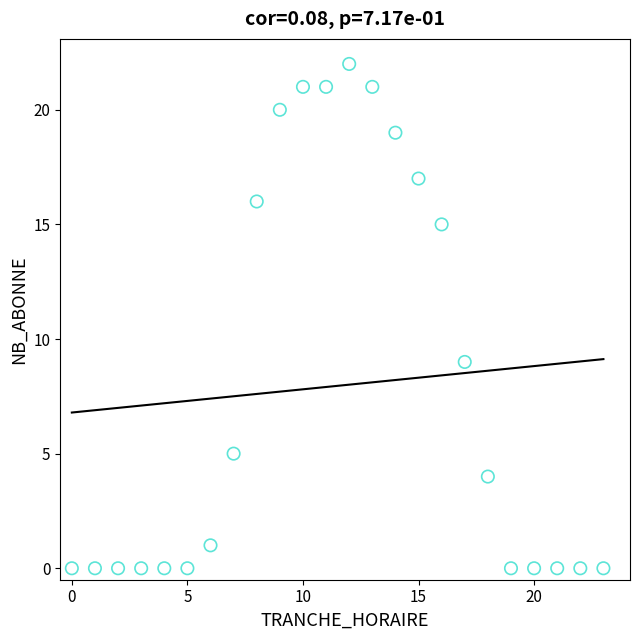

What is the range of X values (max minus min)?

23